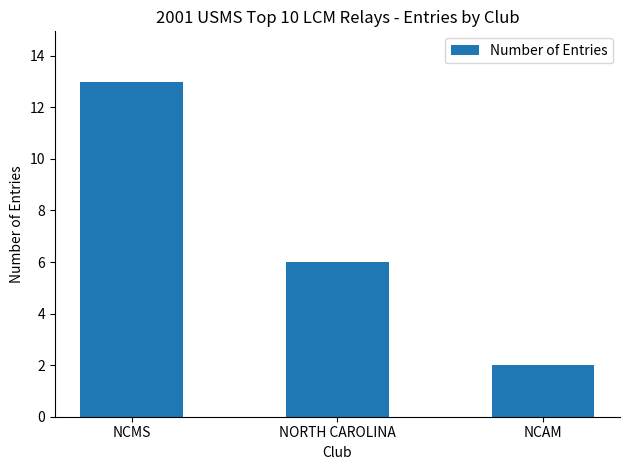

How many series are shown in this chart?

1